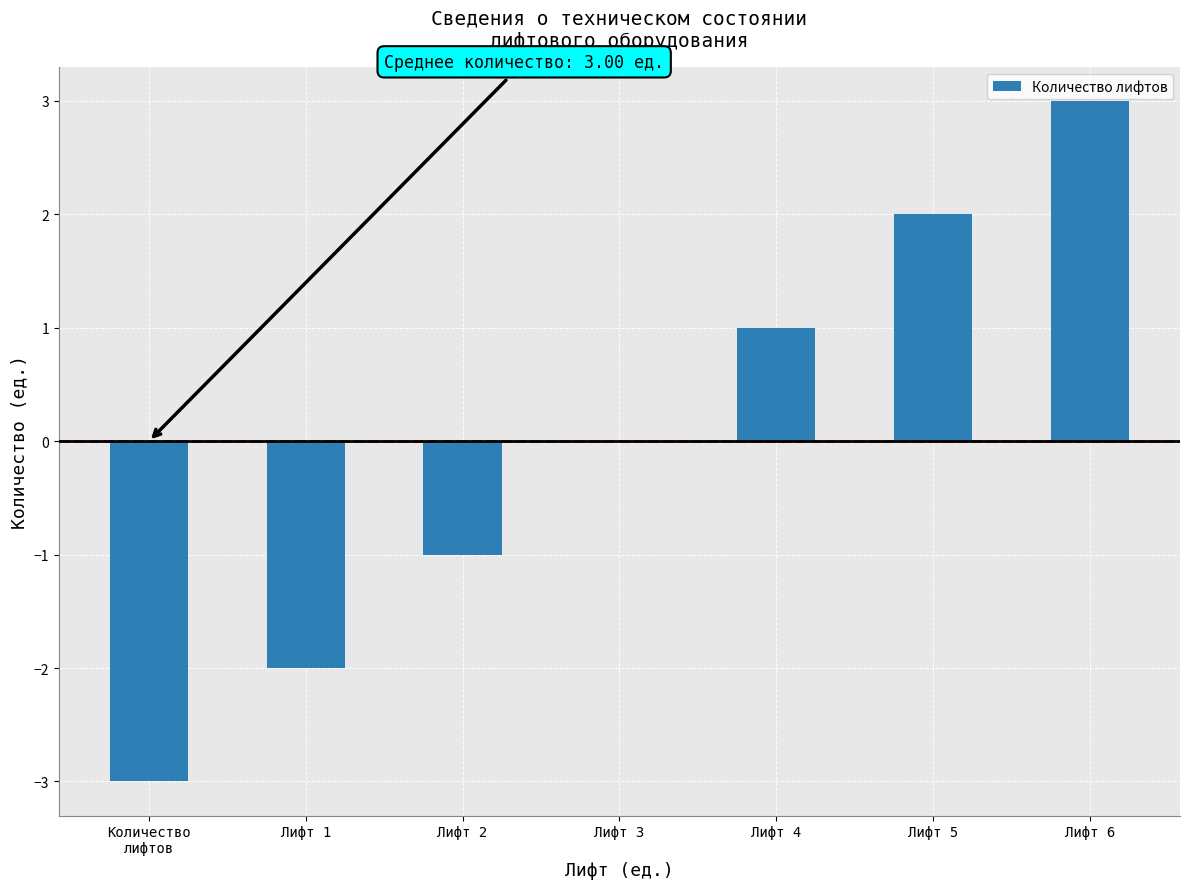

Reading left to right, list all the values displayed in this chart.

Количество
лифтов=-3	Лифт 1=-2	Лифт 2=-1	Лифт 3=0	Лифт 4=1	Лифт 5=2	Лифт 6=3